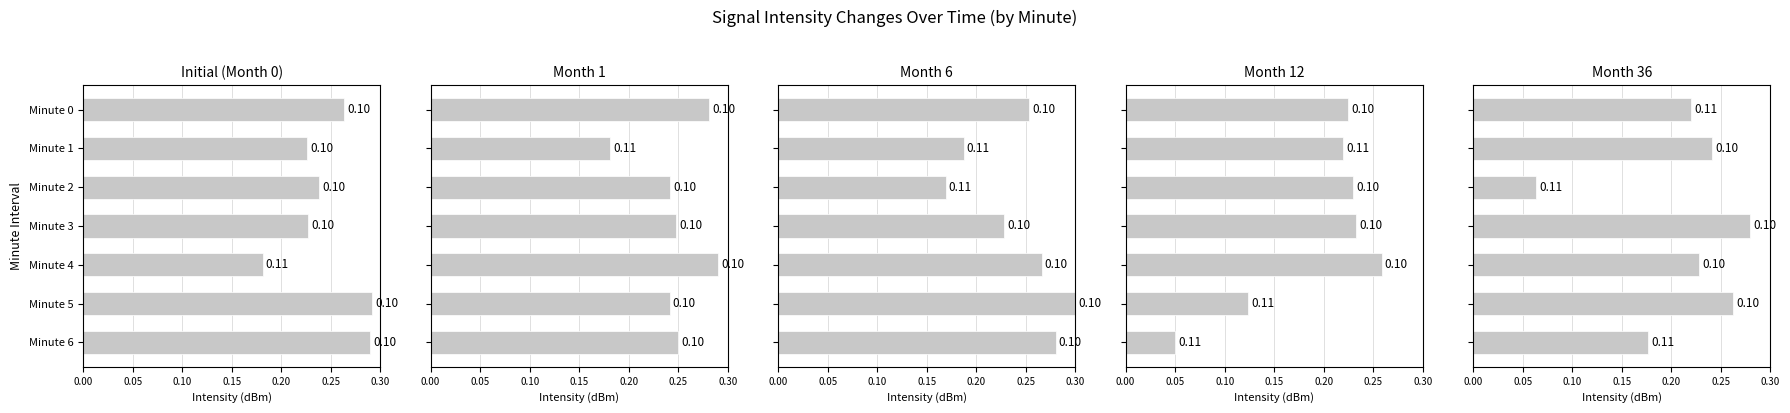

How many bars are there in total?

35